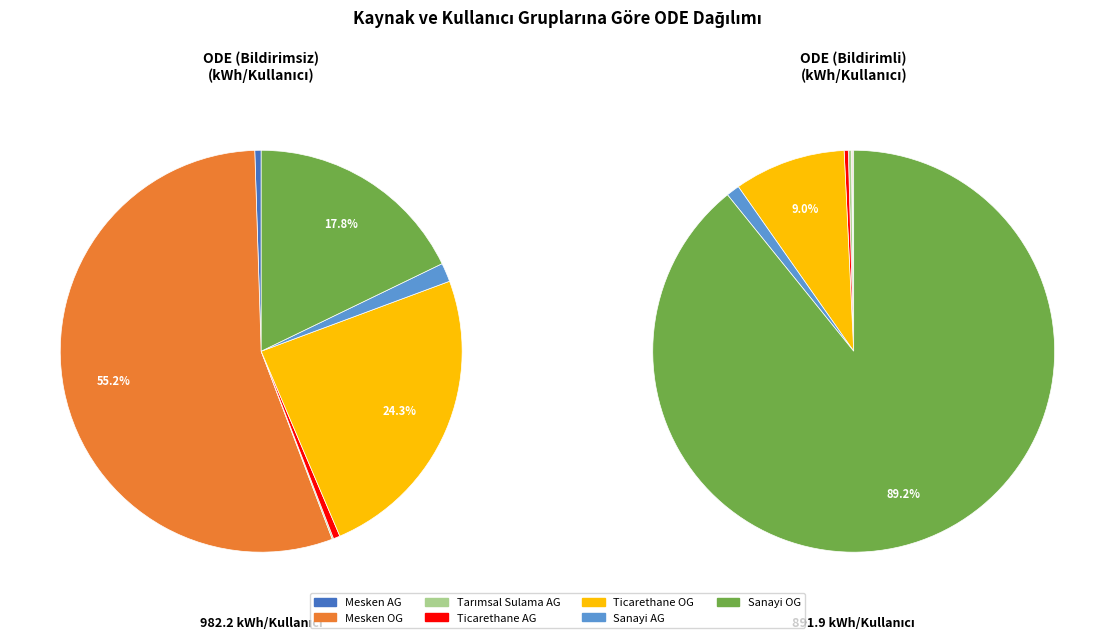

How many segments does this pie chart have?

7